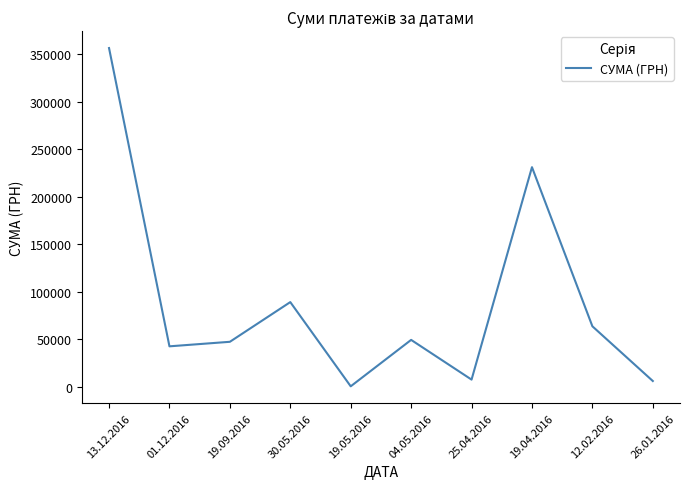

Which category has the highest value across all series?

13.12.2016